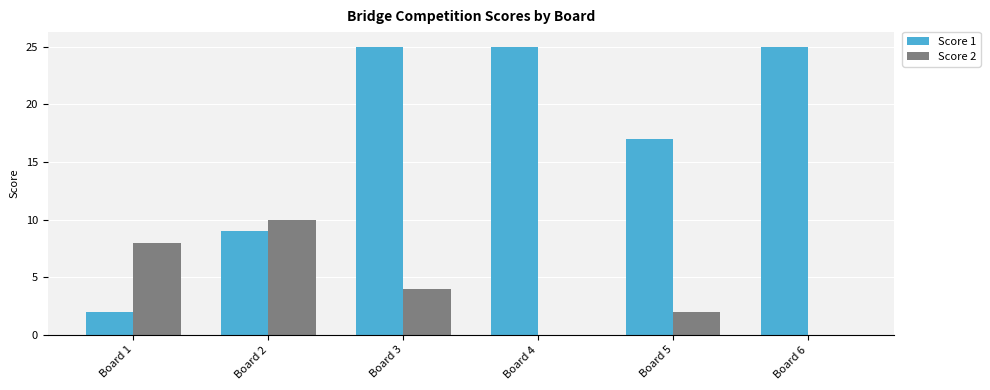

Is it true that Score 2 equals 0 at Board 4?

True